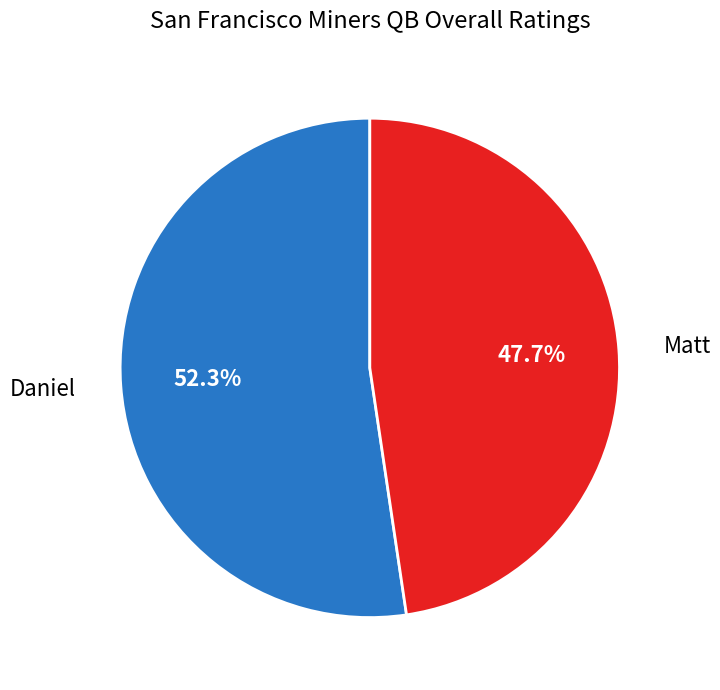

Is there any slice that represents more than half of the pie?

Yes